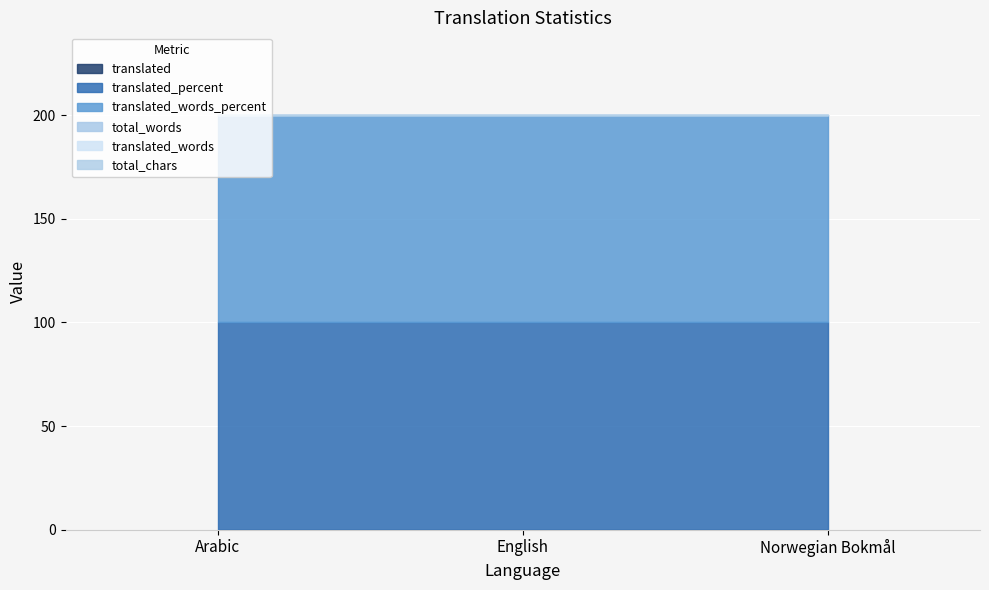

At which category does the chart reach its peak across all series?

Arabic